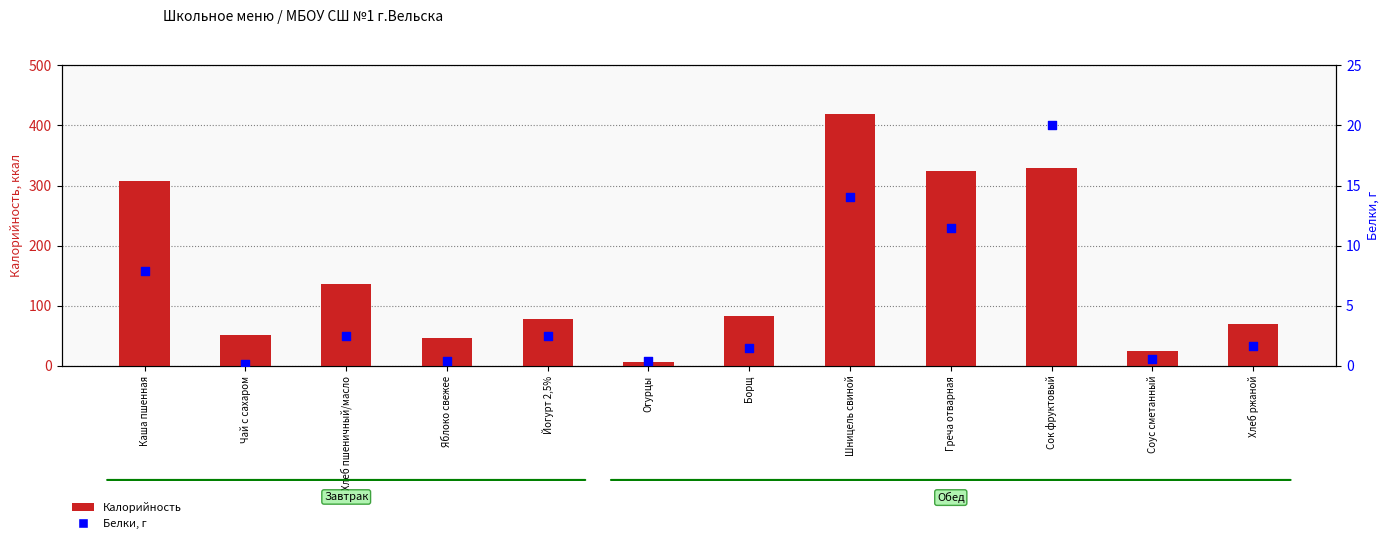

Is the value of Белки, г at Сок фруктовый greater than the value of Калорийность at Соус сметанный?

No